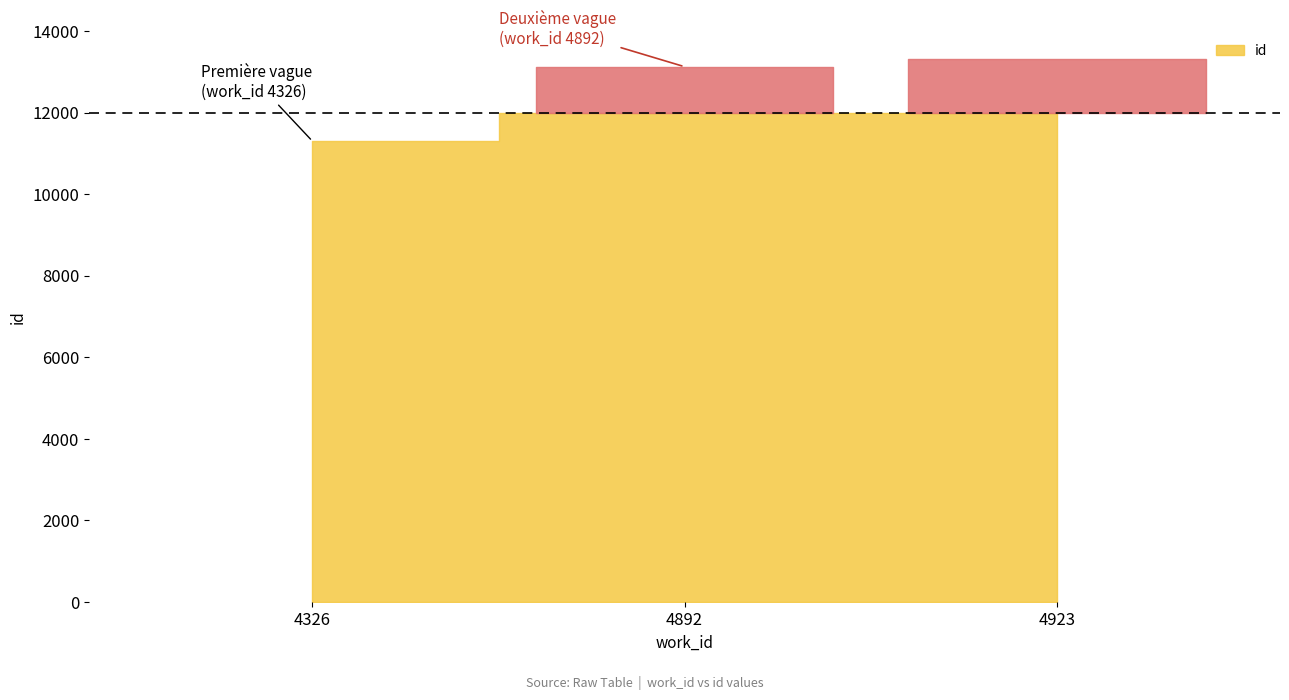

How many lines are shown in the chart?

1